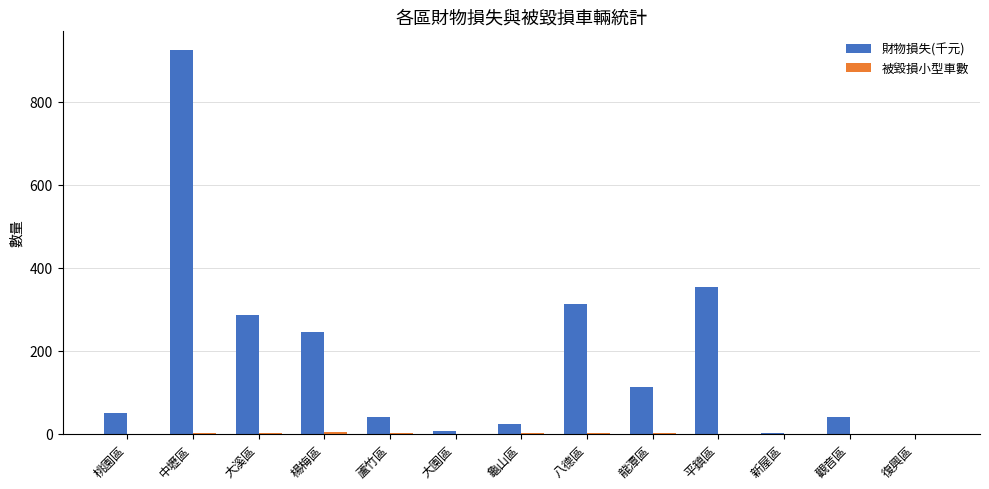

The 財物損失(千元) series shows 2 at 新屋區. True or false?

True